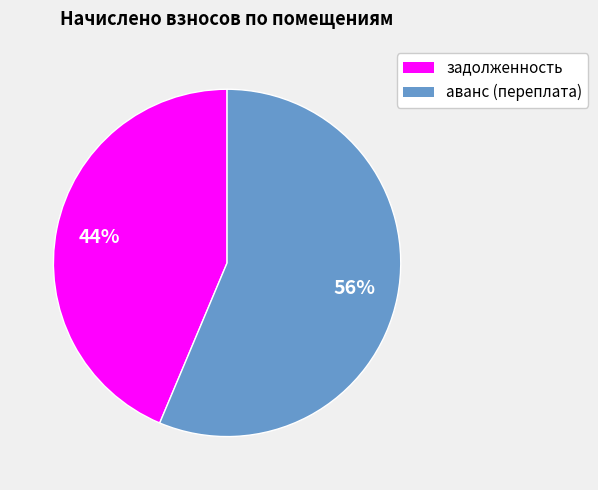

Does any single category account for the majority?

Yes